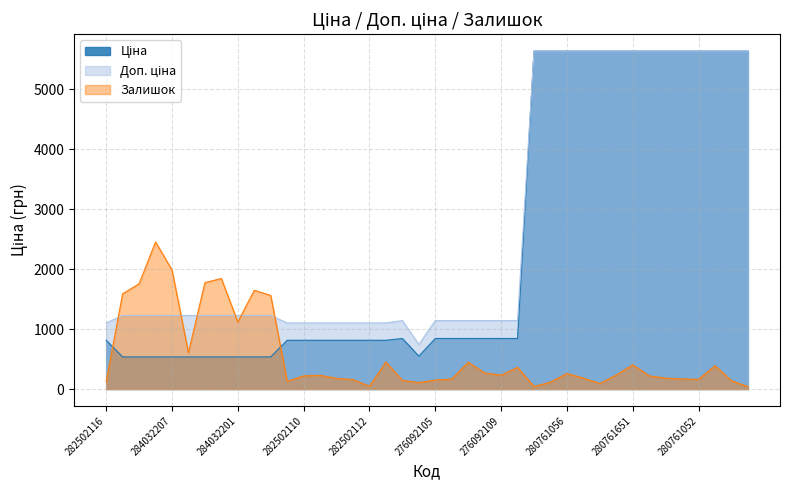

At 282502111, list the series in order from smallest to largest.

Залишок, Ціна, Доп. ціна